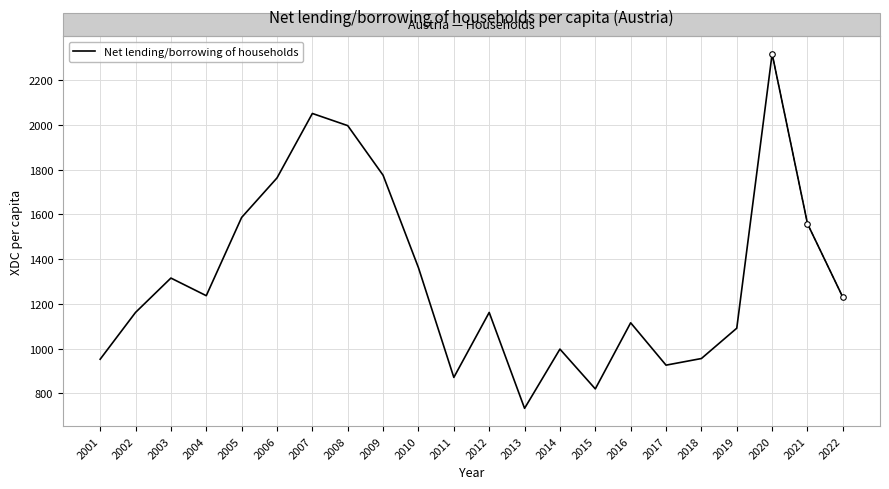

Which label corresponds to the smallest value in the chart?

2013